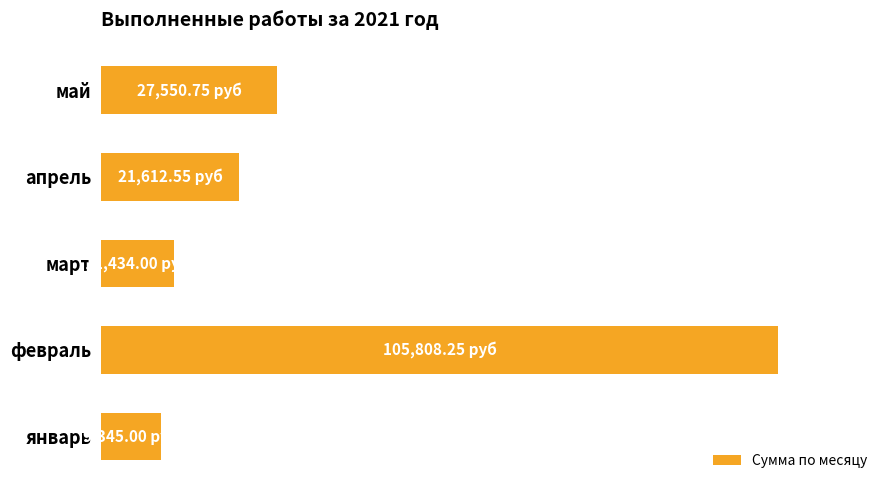

List the labels in order of value, smallest first.

январь, март, апрель, май, февраль